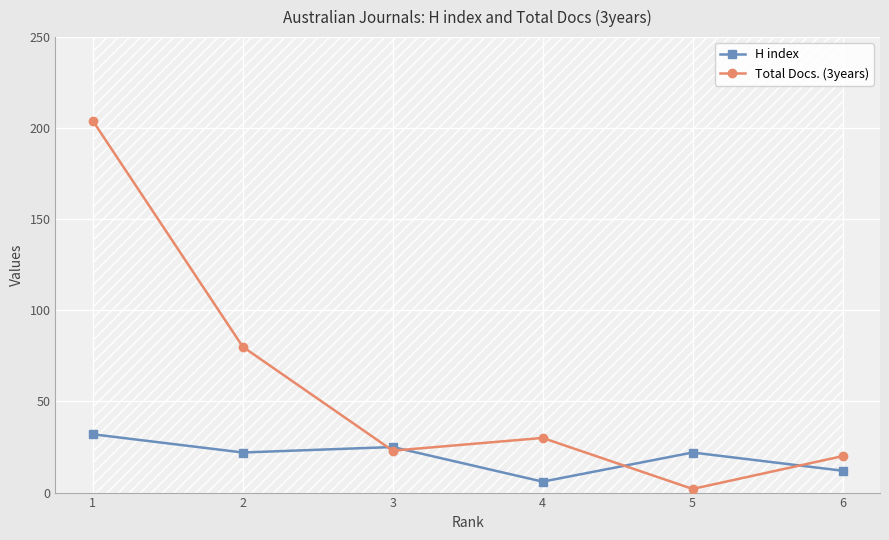

Reading right to left, what are all the values shown in this chart?

H index: 12	22	6	25	22	32
Total Docs. (3years): 20	2	30	23	80	204